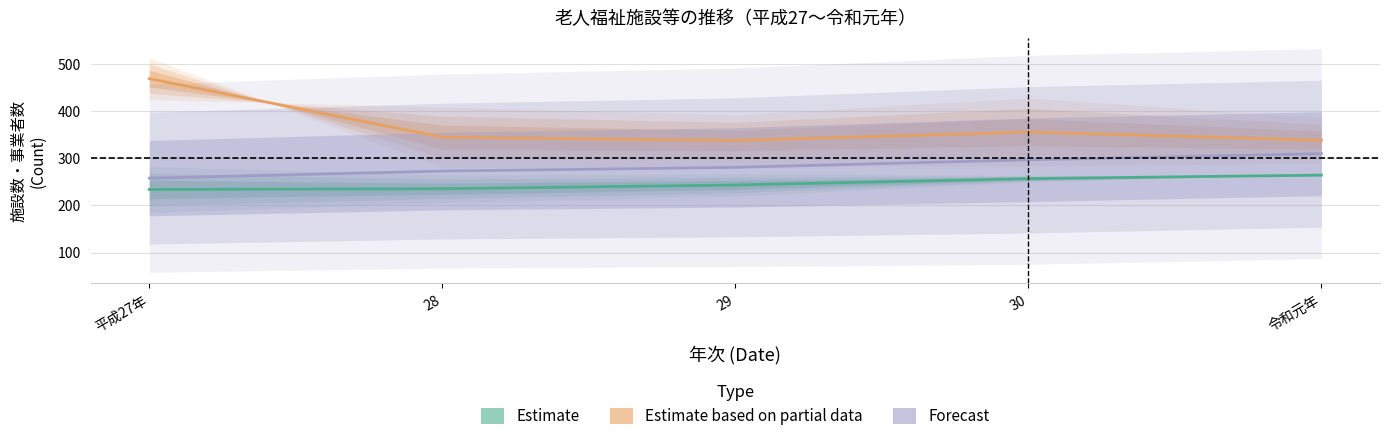

What is the difference between the maximum and minimum values in the Forecast series?

52.0